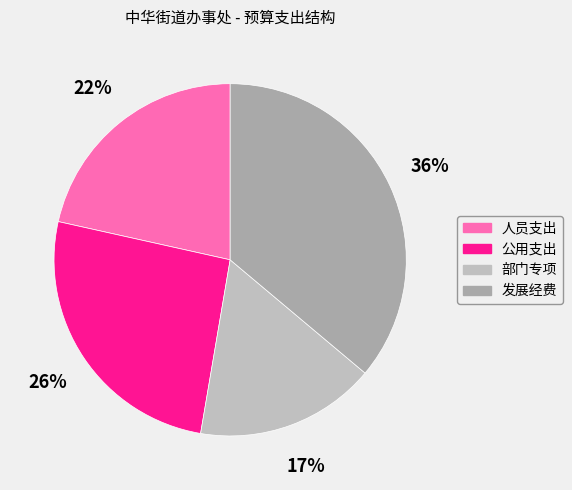

Is it true that 发展经费 is 23% of the pie?

False